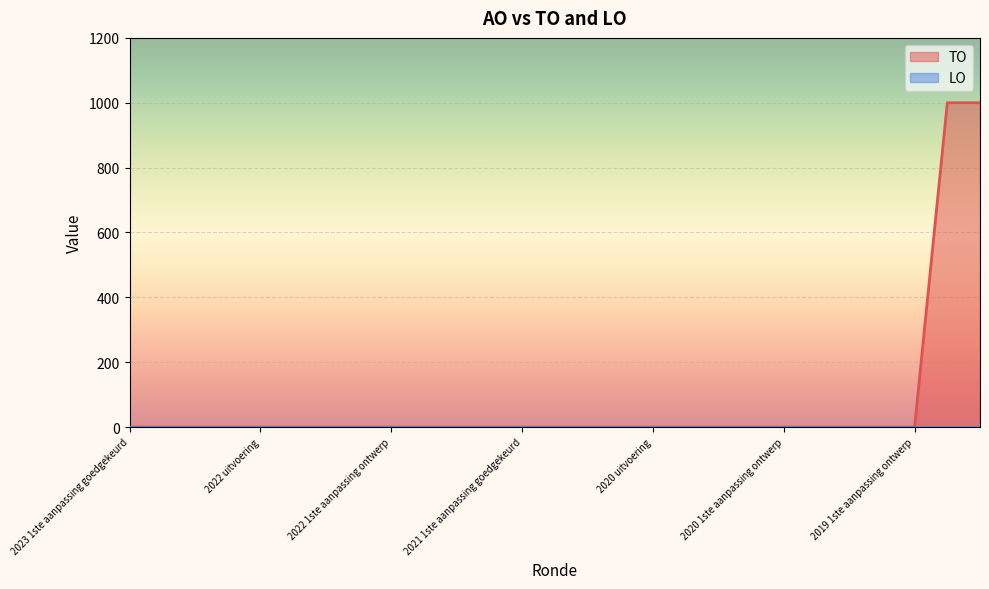

At which label is the value closest to 500?

2023 1ste aanpassing goedgekeurd